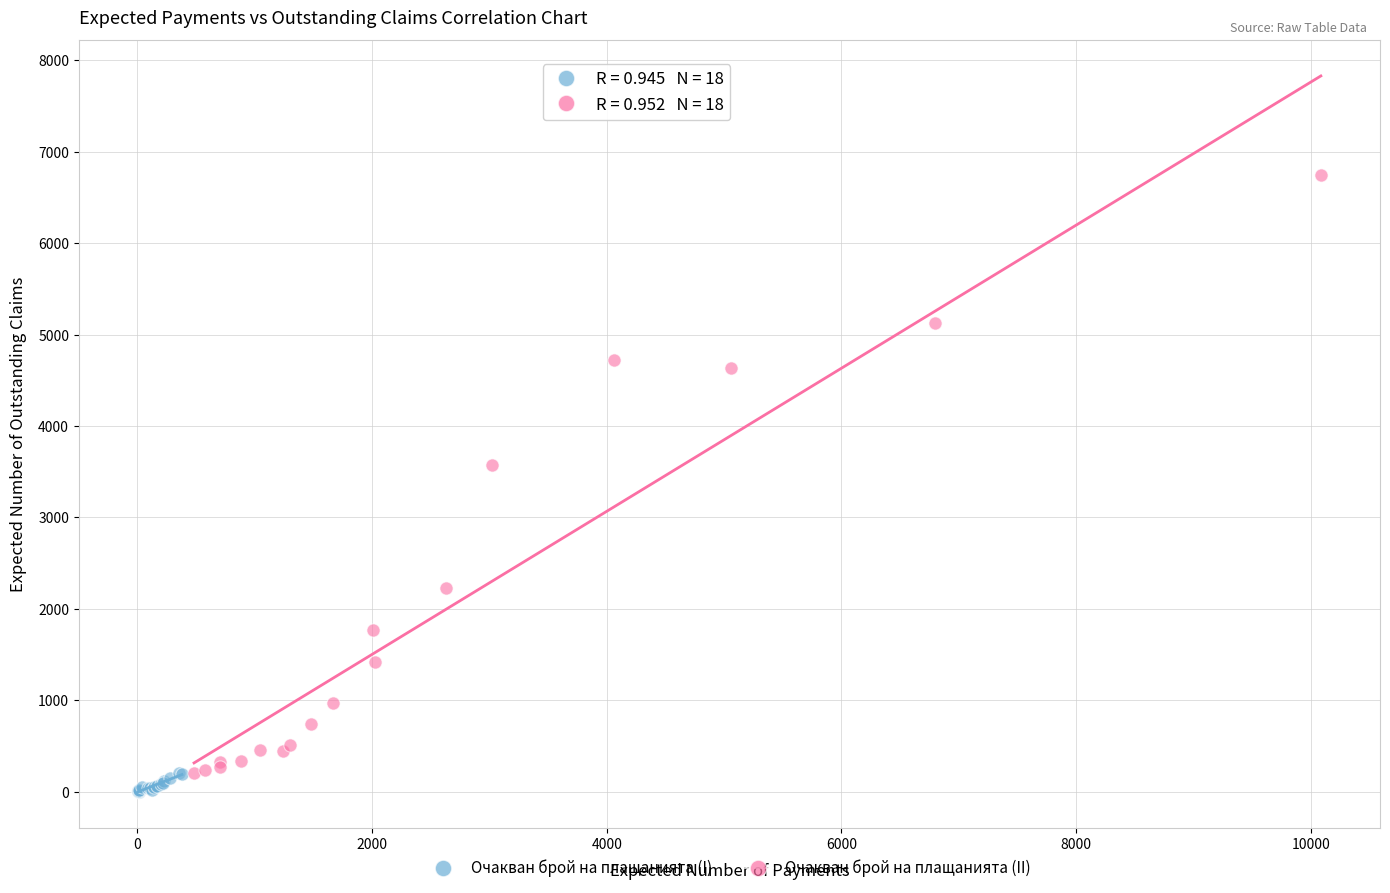

Which series reaches the maximum Y coordinate?

Очакван брой на плащанията (II)